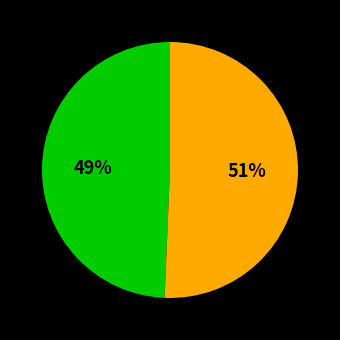

Does any single category account for the majority?

Yes